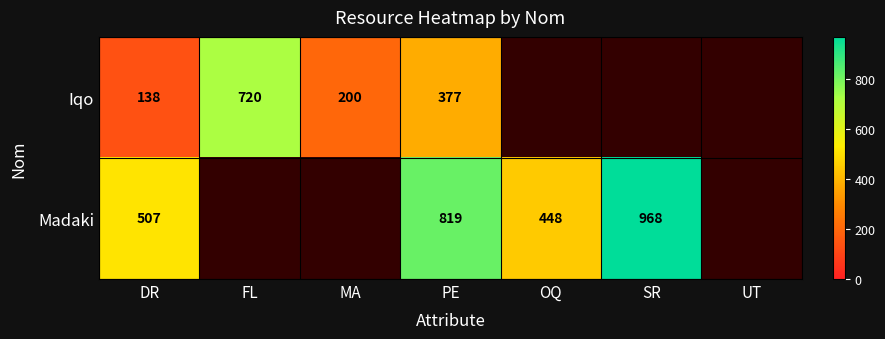

At DR, list the series in order from smallest to largest.

Iqo, Madaki